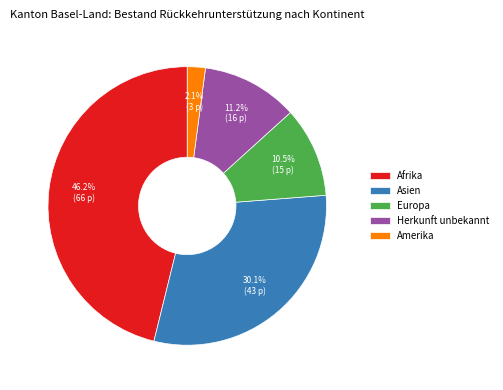

True or false: Afrika accounts for 46% of the total.

True